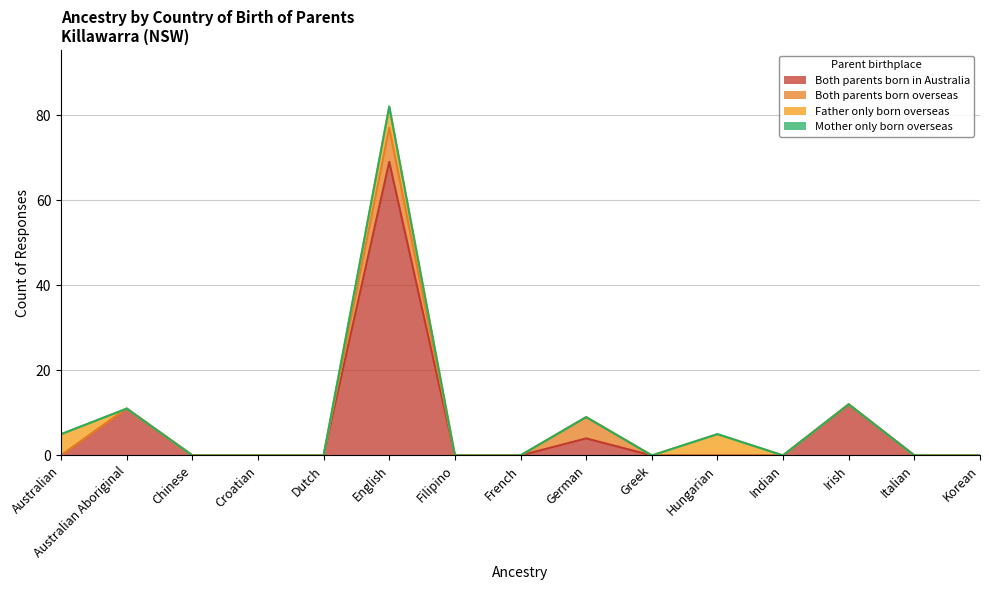

Is it true that Both parents born in Australia equals -45 at Chinese?

False